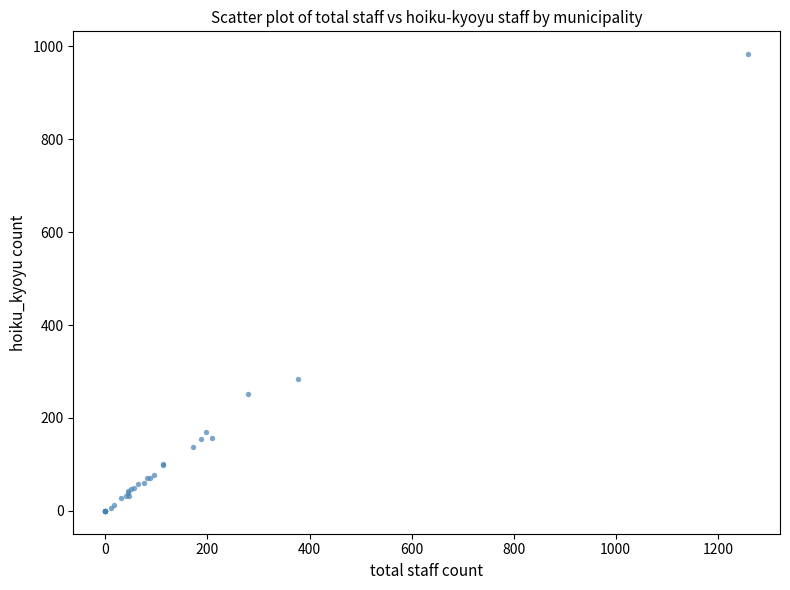

What Y value in the scatter plot is closest to 491?

284